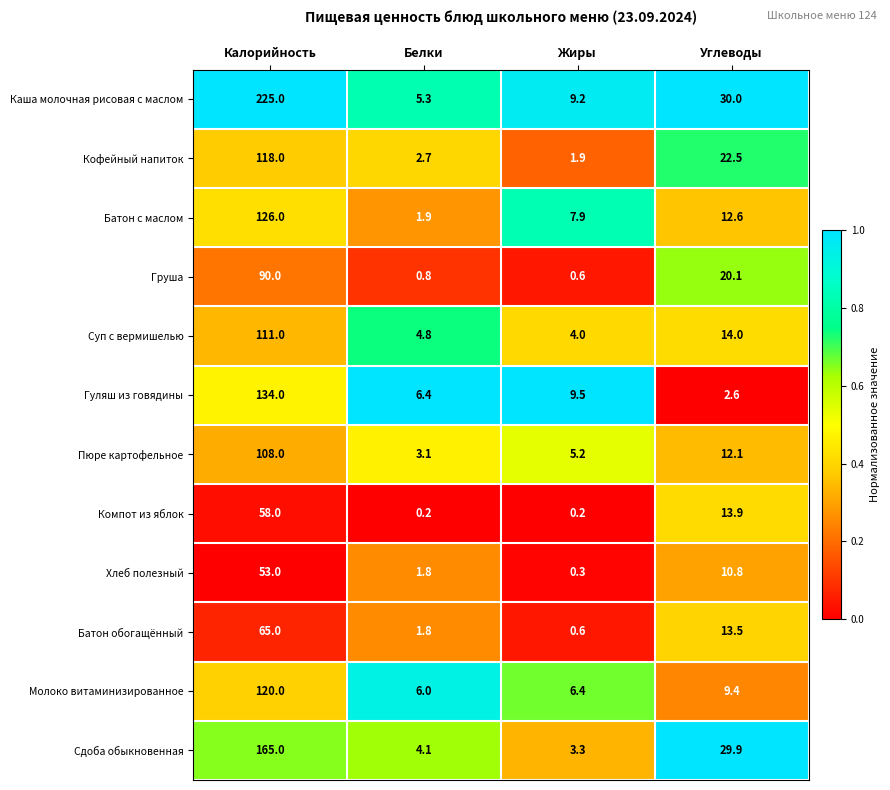

What is the difference between the Пюре картофельное values at Углеводы and Жиры?

6.9